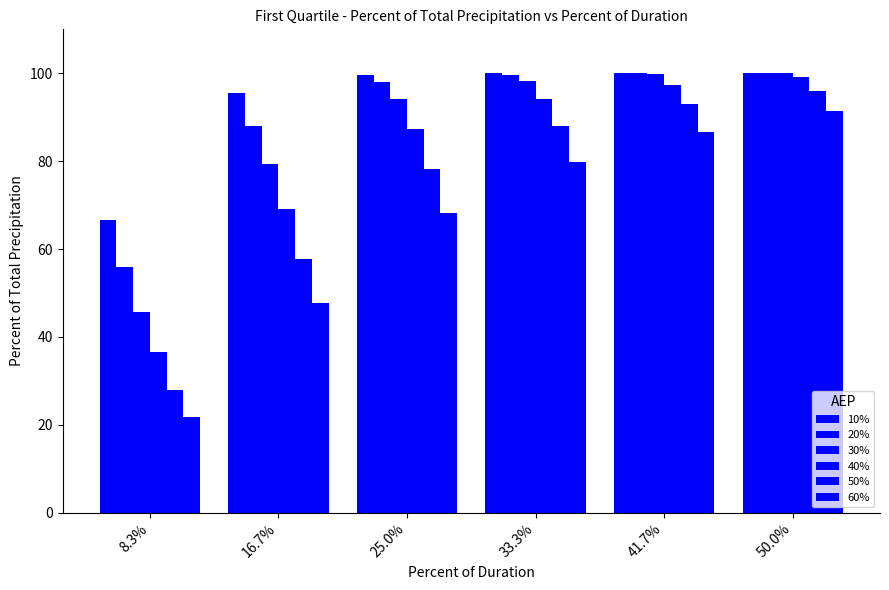

What is the label of the 5th bar from the left?

41.7%